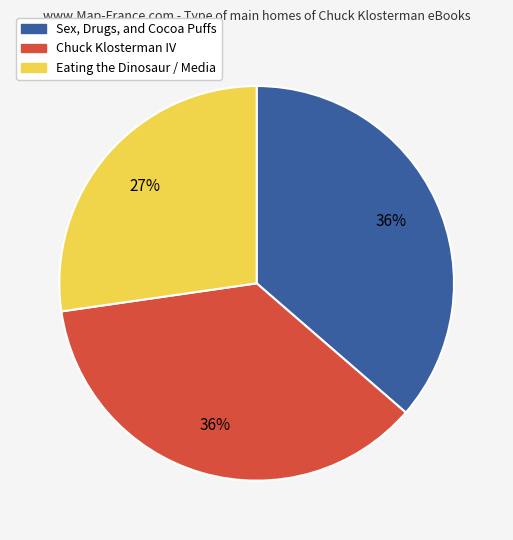

To the nearest percent, what is the average slice percentage?

33%